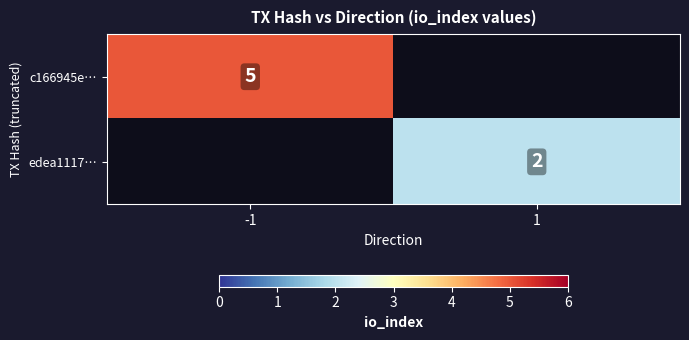

True or false: c166945e… has a value of 9 at -1.

False